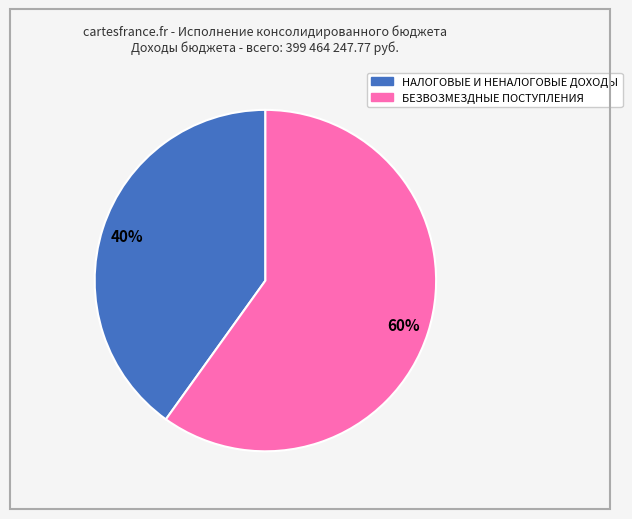

Combined, do БЕЗВОЗМЕЗДНЫЕ ПОСТУПЛЕНИЯ and НАЛОГОВЫЕ И НЕНАЛОГОВЫЕ ДОХОДЫ account for over 50%?

Yes